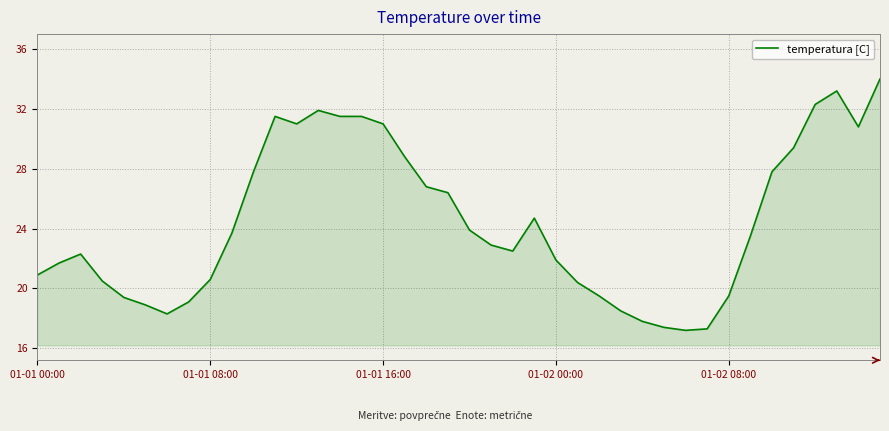

What is the average value?

24.5